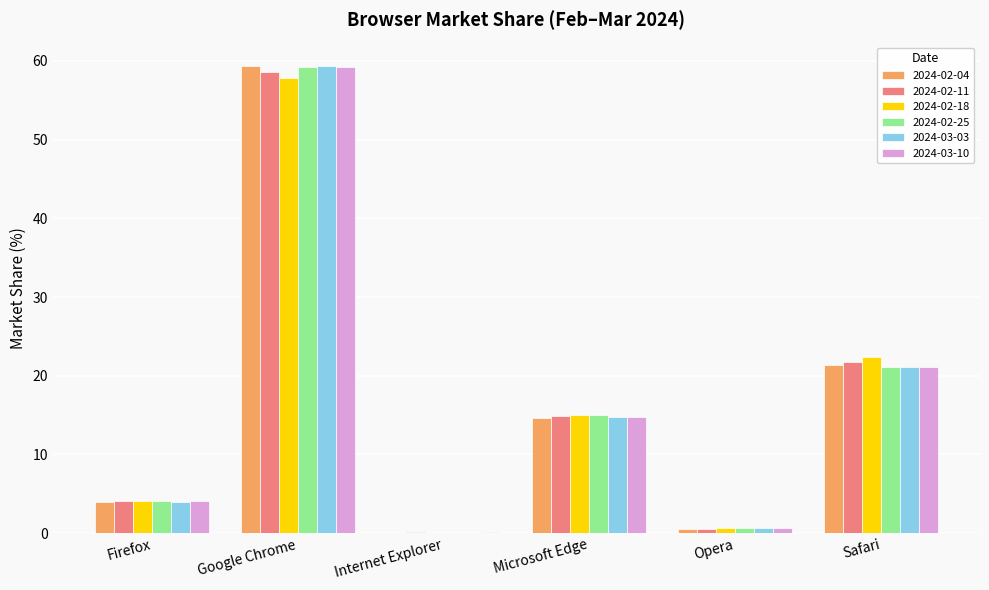

At which category does the chart reach its peak across all series?

Google Chrome